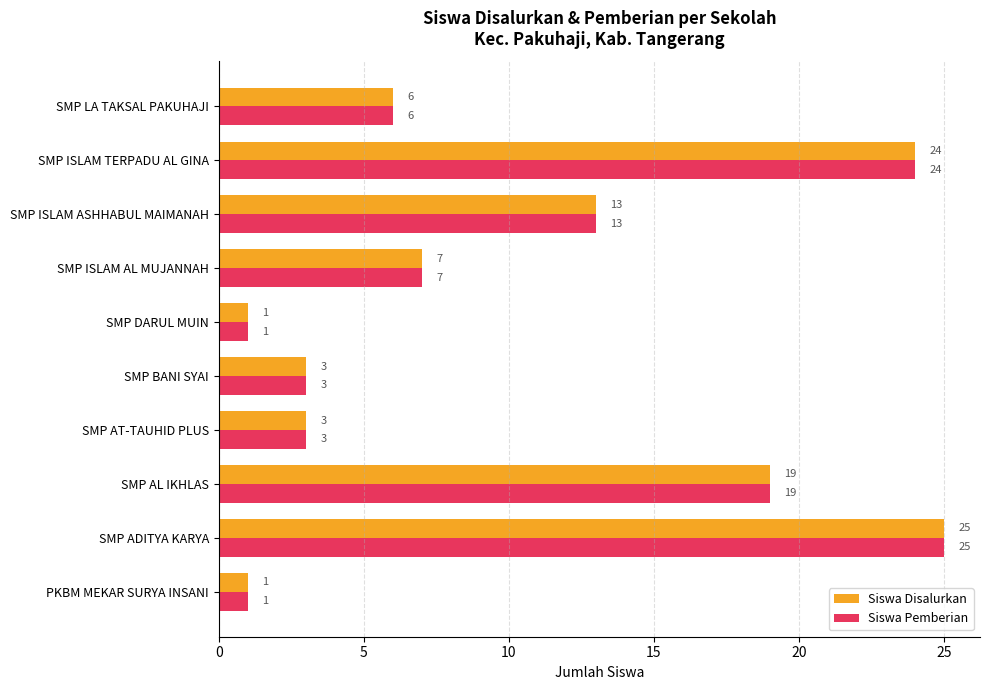

What is the minimum value for Siswa Pemberian?

1